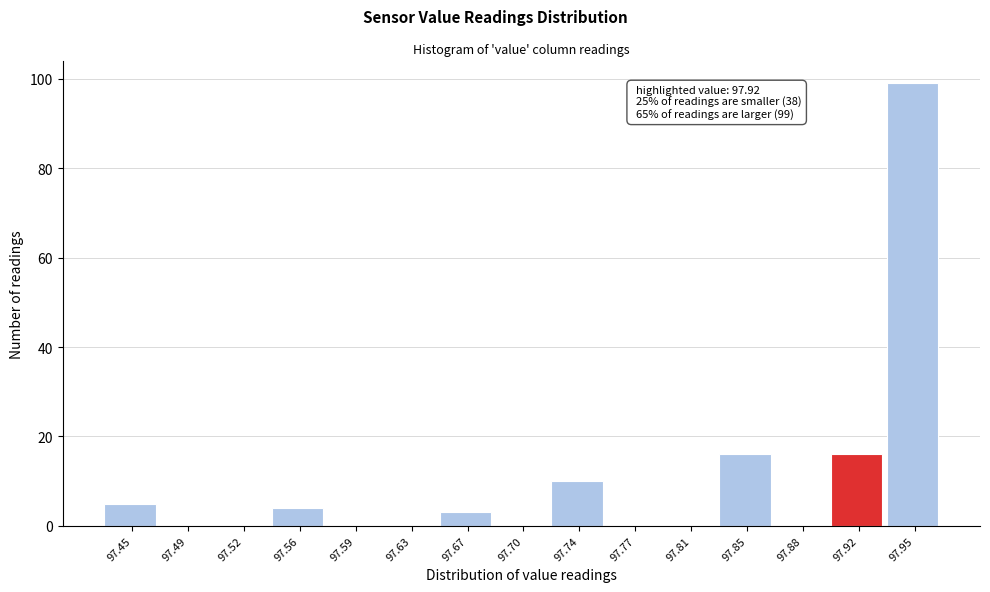

Reading left to right, transcribe all the data shown in this chart.

97.45=5	97.49=0	97.52=0	97.56=4	97.59=0	97.63=0	97.67=3	97.70=0	97.74=10	97.77=0	97.81=0	97.85=16	97.88=0	97.92=16	97.95=99